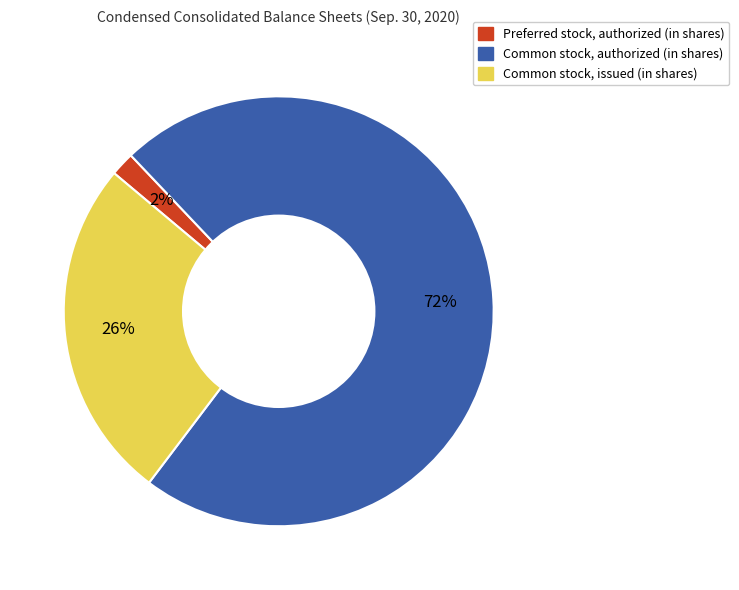

Which category accounts for the majority?

Common stock, authorized (in shares)